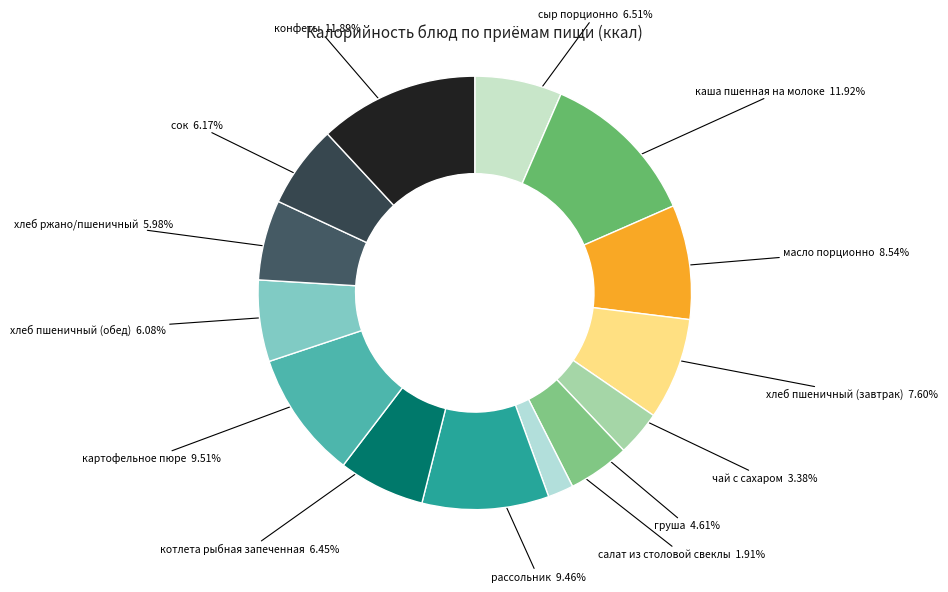

Count the number of slices in the pie.

14